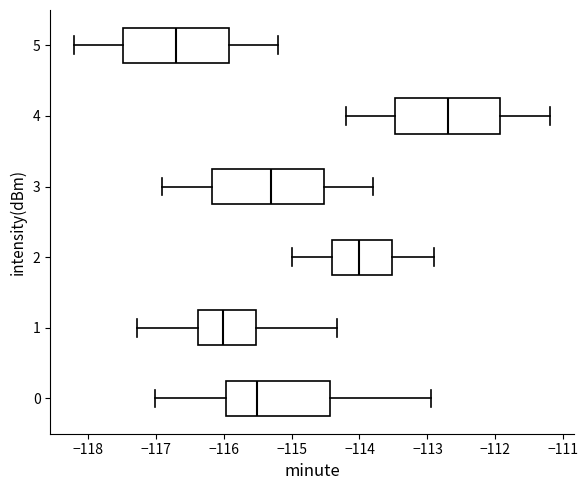

Which box has the furthest to the left median line?

5